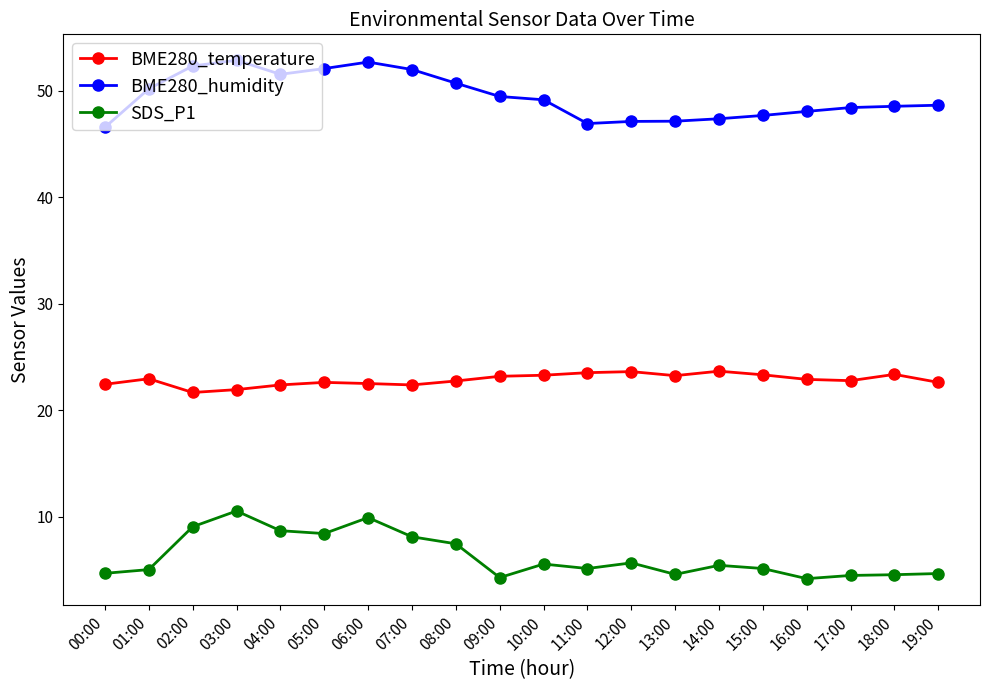

Where is SDS_P1 nearest to the value 7?

08:00